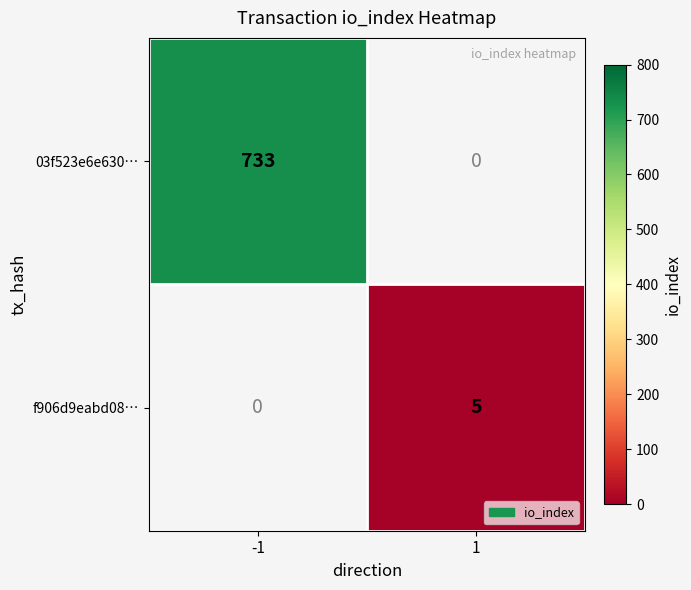

The 03f523e6e630… series shows 733 at -1. True or false?

True